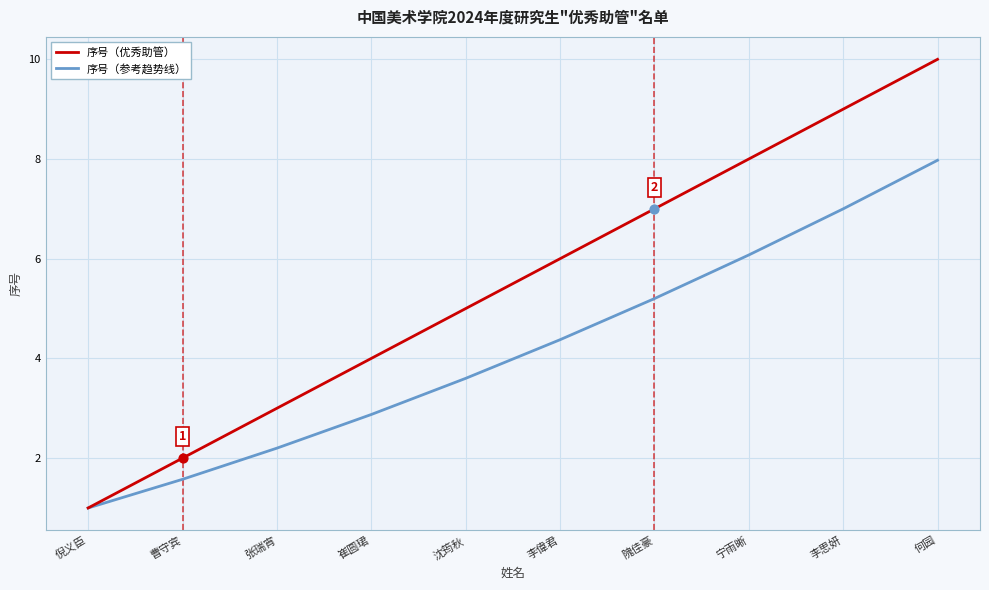

At which category is the sum across all series the highest?

何园